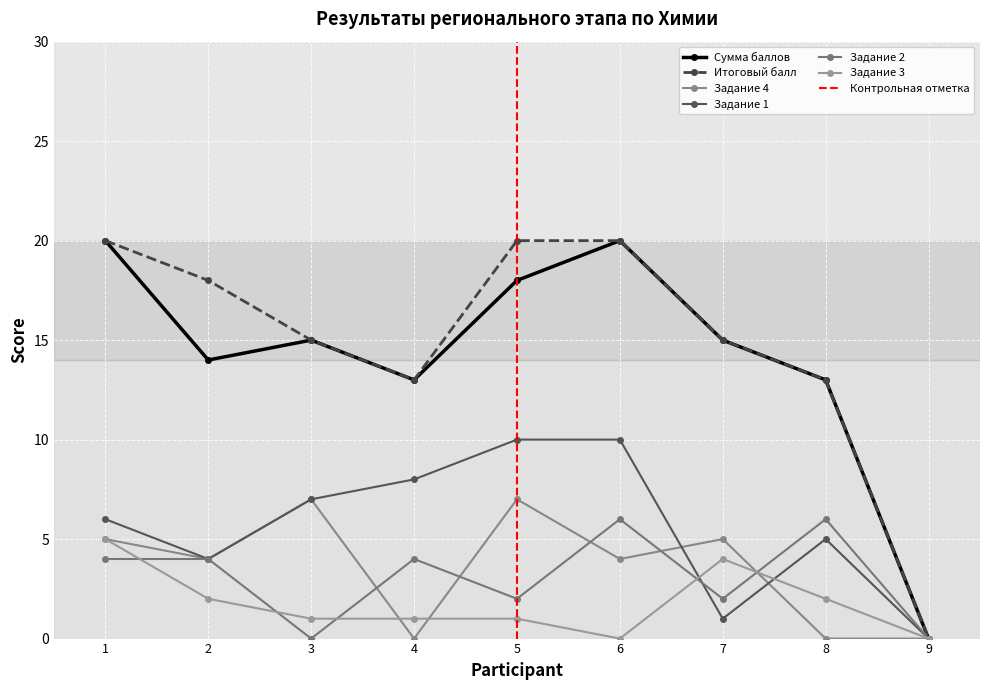

The Задание 2 series shows 7 at 2. True or false?

False